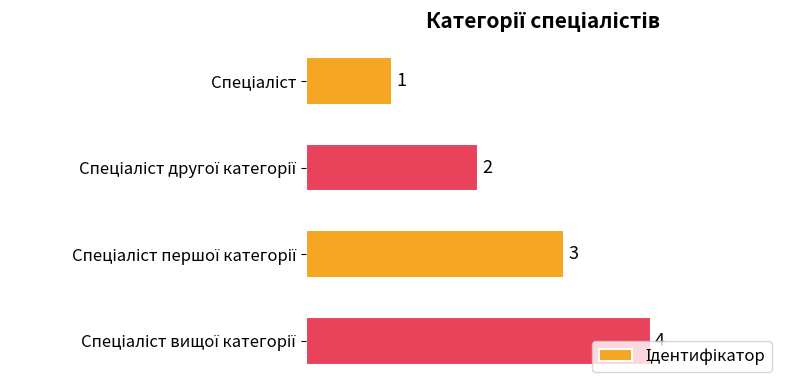

How many values are between 2 and 4?

3